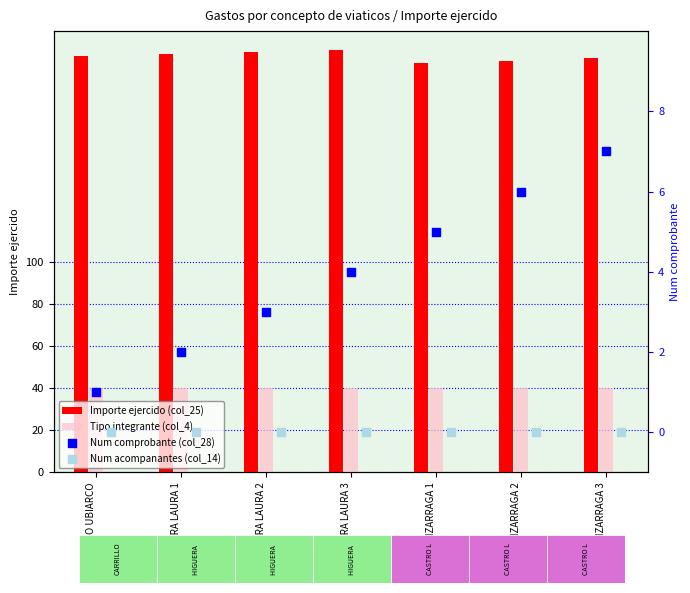

At which category is the sum across all series the highest?

HIGUERA LAURA 3